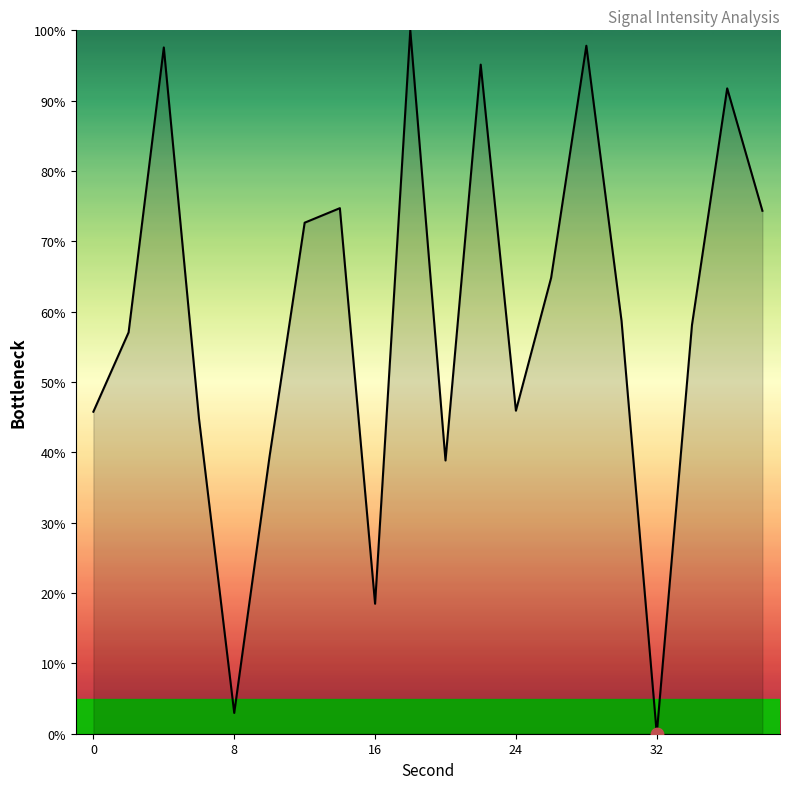

What is the greatest value displayed?

100.0